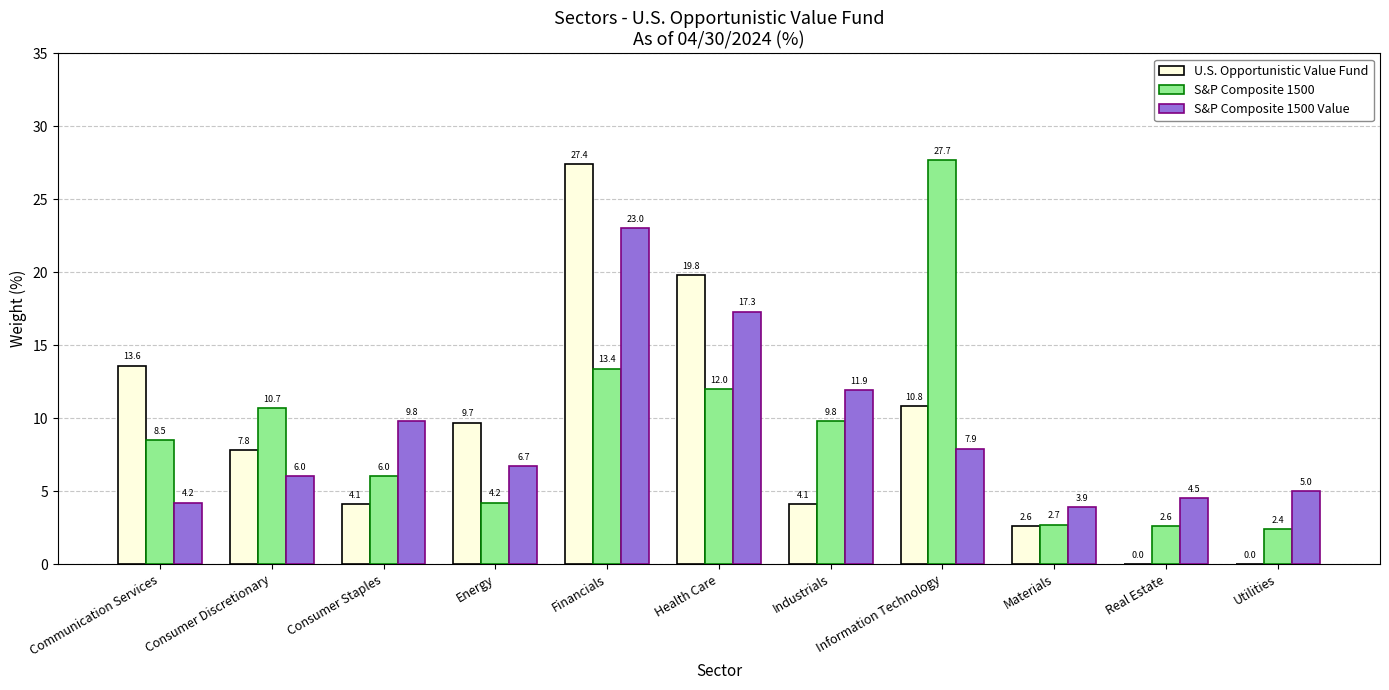

Which series changed the most between Consumer Staples and Materials?

S&P Composite 1500 Value